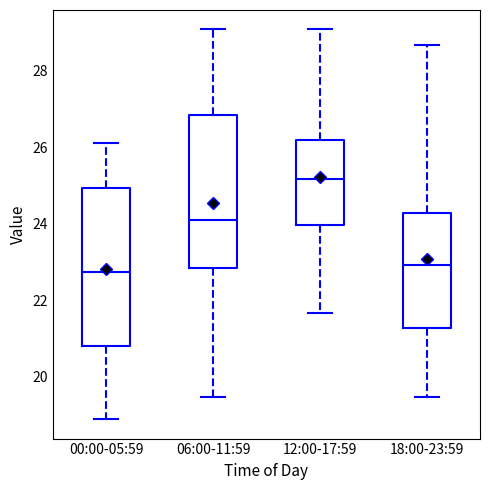

Where does the lower whisker of the box for 12:00-17:59 end on the y-axis? The values are not printed on the chart, so give them approximately, as read against the axis.

21.6